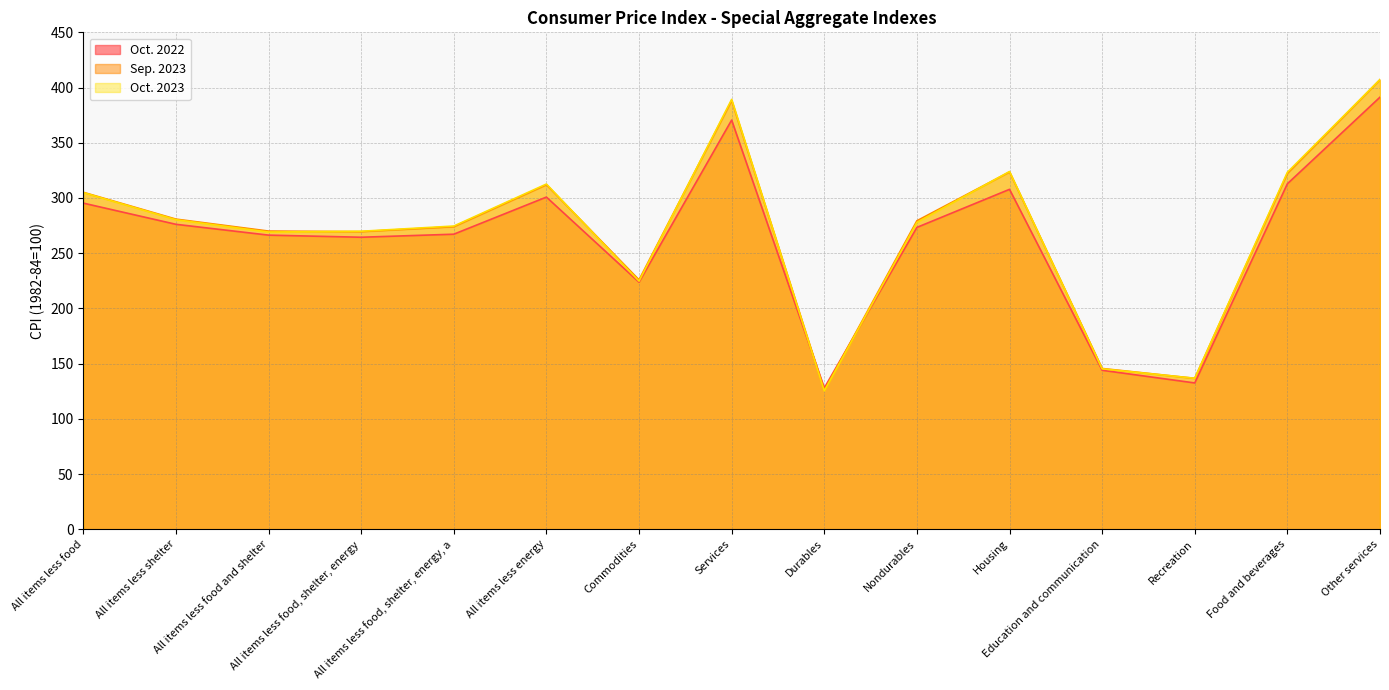

How many intersections are there between Oct. 2022 and Oct. 2023?

2